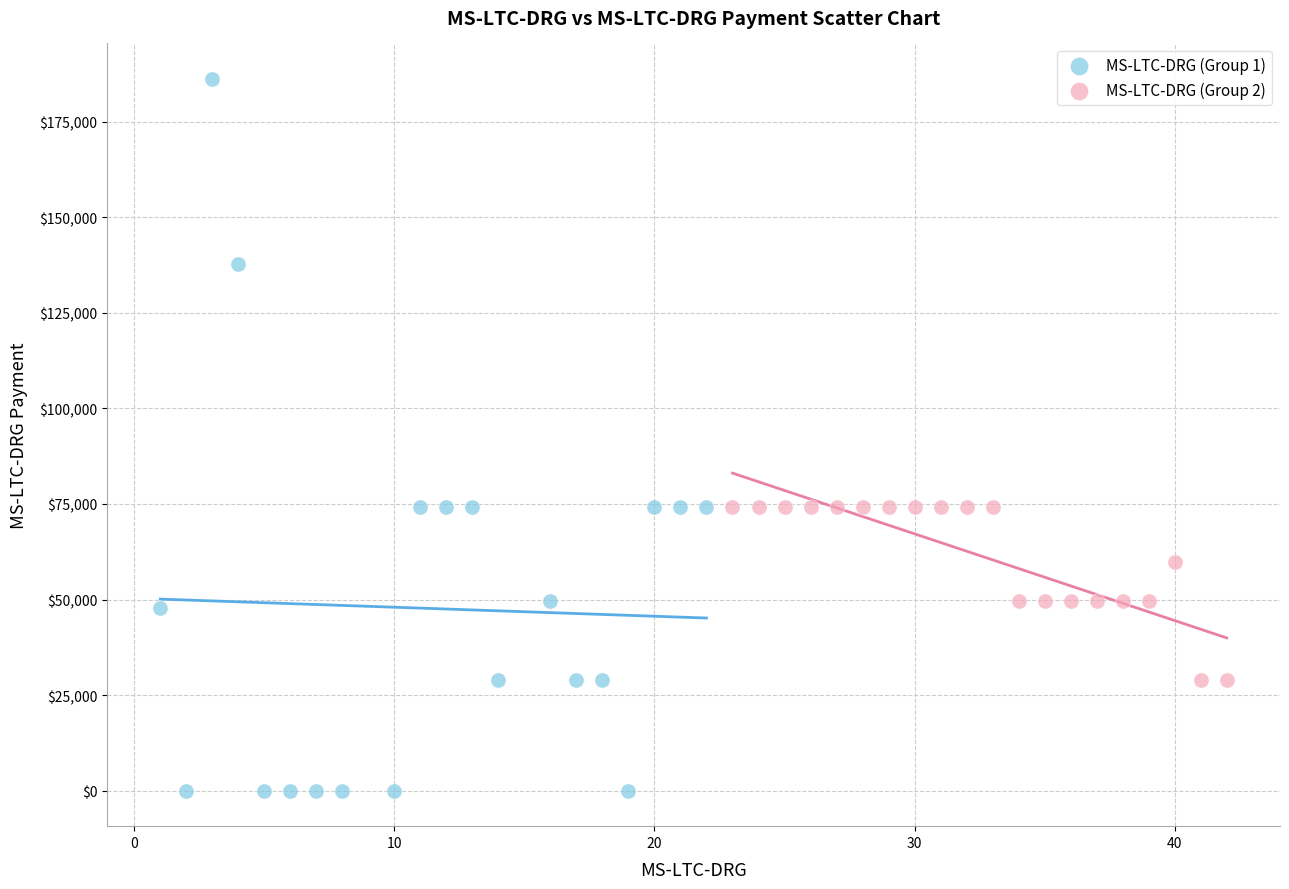

Which series contains the highest Y value?

MS-LTC-DRG (Group 1)